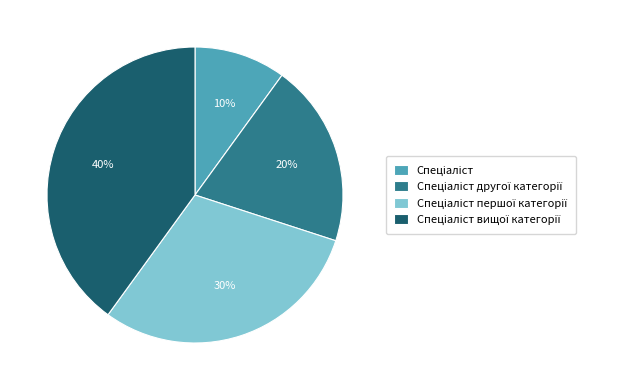

Does any single category account for the majority?

No